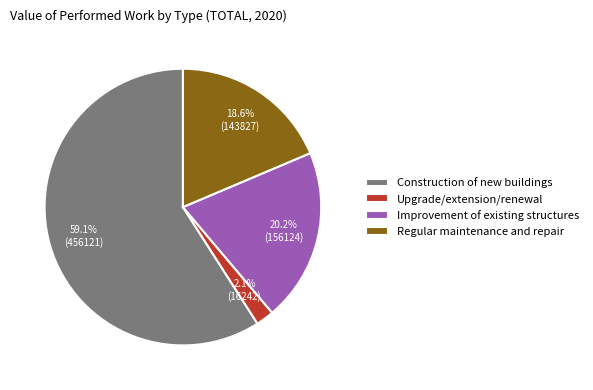

How many slices are in this pie chart?

4